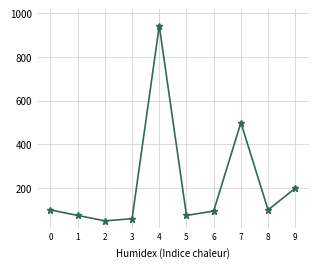

Where is the first local minimum?

2